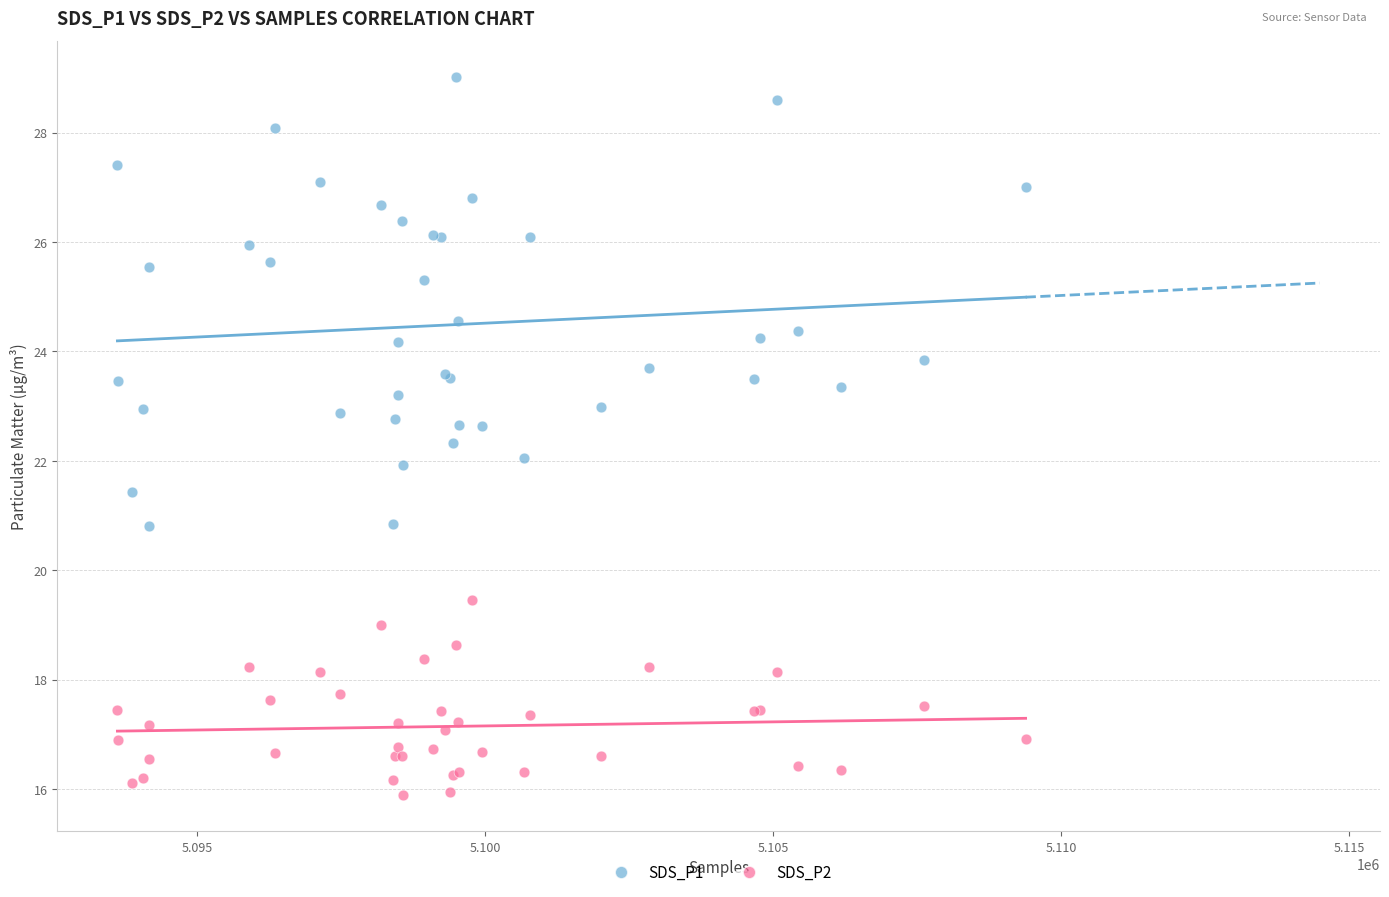

What is the X range (max minus min) for the scatter plot?

15769.0